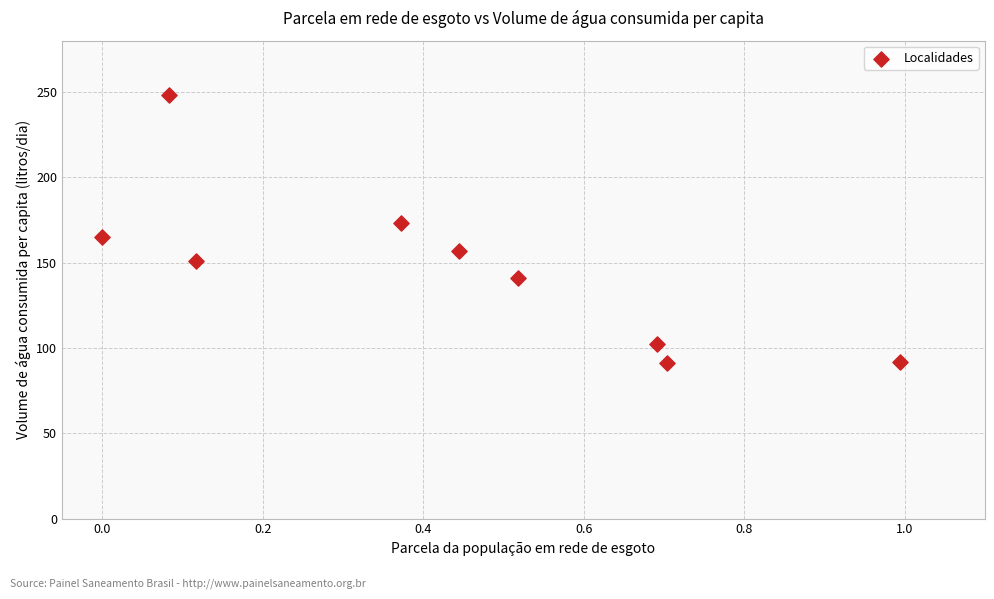

What is the average X value?

0.4